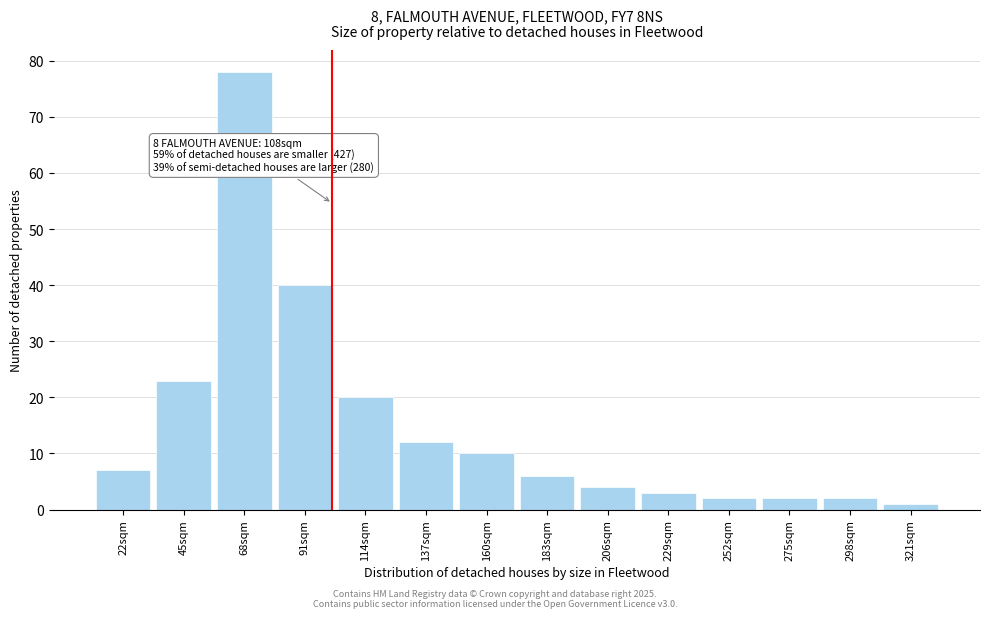

Reading left to right, transcribe all the data shown in this chart.

7	23	78	40	20	12	10	6	4	3	2	2	2	1